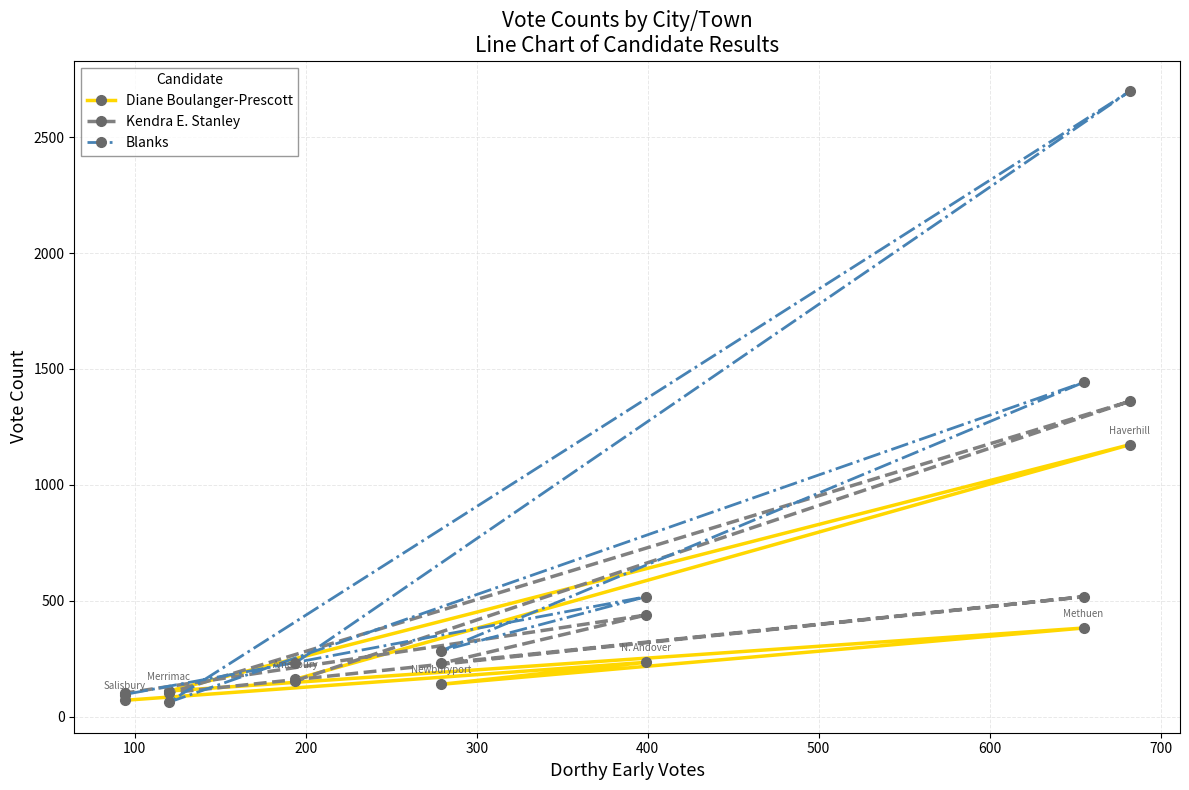

Rank the series by their average value, from highest to lowest.

Blanks, Kendra E. Stanley, Diane Boulanger-Prescott